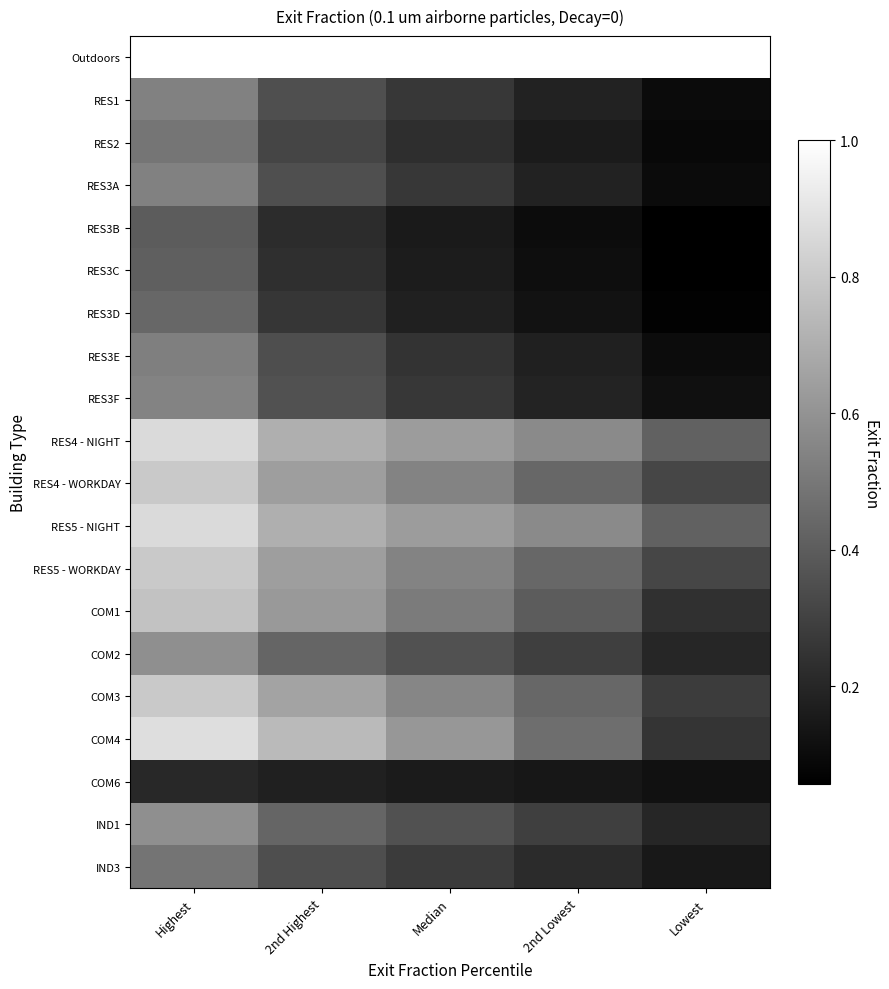

Reading left to right, what are all the values shown in this chart?

Outdoors: Highest=1.0	2nd Highest=1.0	Median=1.0	2nd Lowest=1.0	Lowest=1.0
RES1: Highest=0.5	2nd Highest=0.4	Median=0.3	2nd Lowest=0.2	Lowest=0.1
RES2: Highest=0.5	2nd Highest=0.3	Median=0.2	2nd Lowest=0.2	Lowest=0.1
RES3A: Highest=0.5	2nd Highest=0.4	Median=0.3	2nd Lowest=0.2	Lowest=0.1
RES3B: Highest=0.4	2nd Highest=0.2	Median=0.2	2nd Lowest=0.1	Lowest=0.1
RES3C: Highest=0.4	2nd Highest=0.2	Median=0.2	2nd Lowest=0.1	Lowest=0.1
RES3D: Highest=0.4	2nd Highest=0.3	Median=0.2	2nd Lowest=0.1	Lowest=0.1
RES3E: Highest=0.5	2nd Highest=0.3	Median=0.2	2nd Lowest=0.2	Lowest=0.1
RES3F: Highest=0.5	2nd Highest=0.4	Median=0.3	2nd Lowest=0.2	Lowest=0.1
RES4 - NIGHT: Highest=0.9	2nd Highest=0.7	Median=0.6	2nd Lowest=0.6	Lowest=0.4
RES4 - WORKDAY: Highest=0.8	2nd Highest=0.6	Median=0.5	2nd Lowest=0.4	Lowest=0.3
RES5 - NIGHT: Highest=0.9	2nd Highest=0.7	Median=0.6	2nd Lowest=0.6	Lowest=0.4
RES5 - WORKDAY: Highest=0.8	2nd Highest=0.6	Median=0.5	2nd Lowest=0.4	Lowest=0.3
COM1: Highest=0.8	2nd Highest=0.6	Median=0.5	2nd Lowest=0.4	Lowest=0.2
COM2: Highest=0.6	2nd Highest=0.4	Median=0.4	2nd Lowest=0.3	Lowest=0.2
COM3: Highest=0.8	2nd Highest=0.7	Median=0.6	2nd Lowest=0.4	Lowest=0.3
COM4: Highest=0.9	2nd Highest=0.7	Median=0.6	2nd Lowest=0.5	Lowest=0.3
COM6: Highest=0.2	2nd Highest=0.2	Median=0.2	2nd Lowest=0.1	Lowest=0.1
IND1: Highest=0.6	2nd Highest=0.4	Median=0.4	2nd Lowest=0.3	Lowest=0.2
IND3: Highest=0.5	2nd Highest=0.3	Median=0.3	2nd Lowest=0.2	Lowest=0.1